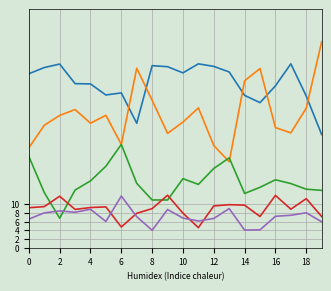

What is the minimum value shown in the chart?

4.0